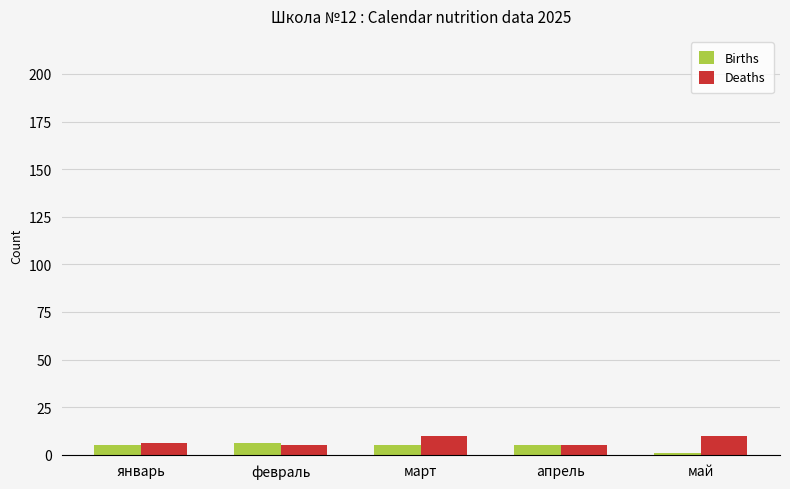

Is the value of Births at апрель greater than the value of Deaths at май?

No